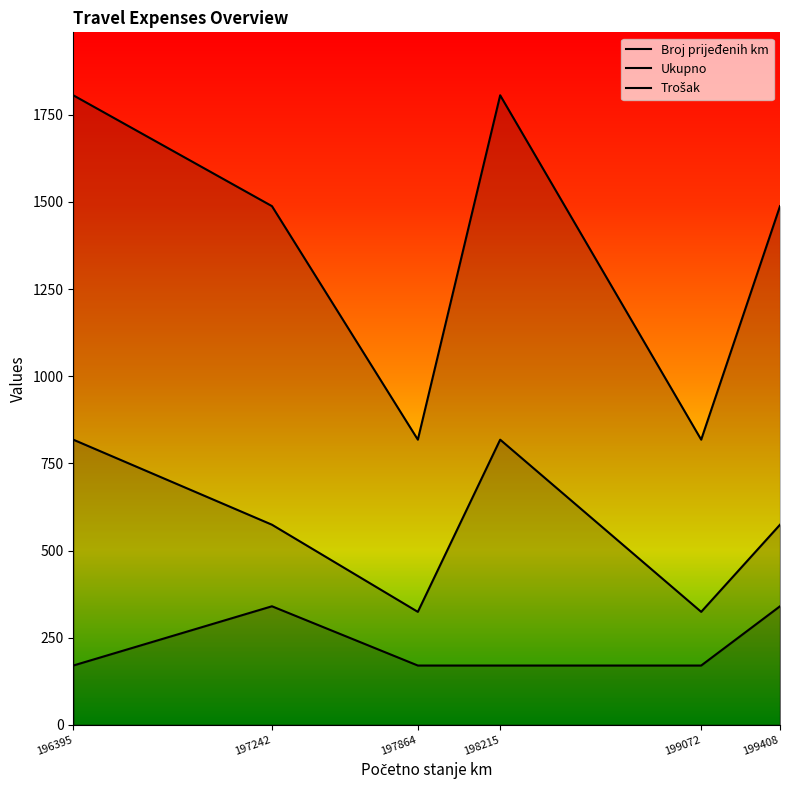

Reading left to right, list all the values displayed in this chart.

Broj prijeđenih km: 196395=818	197242=574	197864=324	198215=818	199072=324	199408=574
Ukupno: 196395=1806	197242=1488	197864=818	198215=1806	199072=818	199408=1488
Trošak: 196395=170	197242=340	197864=170	198215=170	199072=170	199408=340